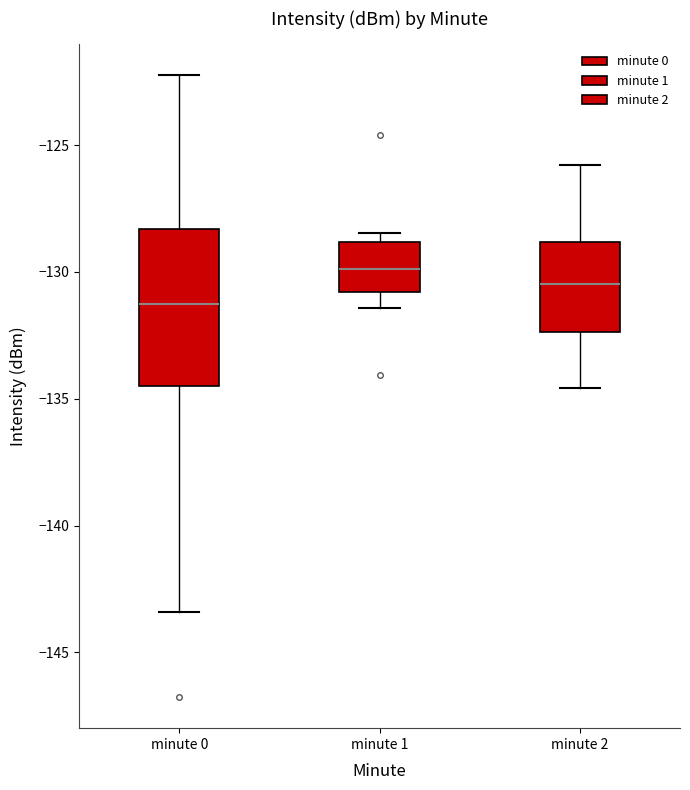

Reading left to right, read every box against the y-axis: the position of its median line, the range the box covers, and the ends of its whiskers. The values are not printed on the chart, so give them approximately, as read against the axis.

minute 0: median -131.0, box -134.5 to -128.5, whiskers -143.5 to -122.0
minute 1: median -130.0, box -131.0 to -129.0, whiskers -131.5 to -128.5
minute 2: median -130.5, box -132.5 to -129.0, whiskers -134.5 to -126.0